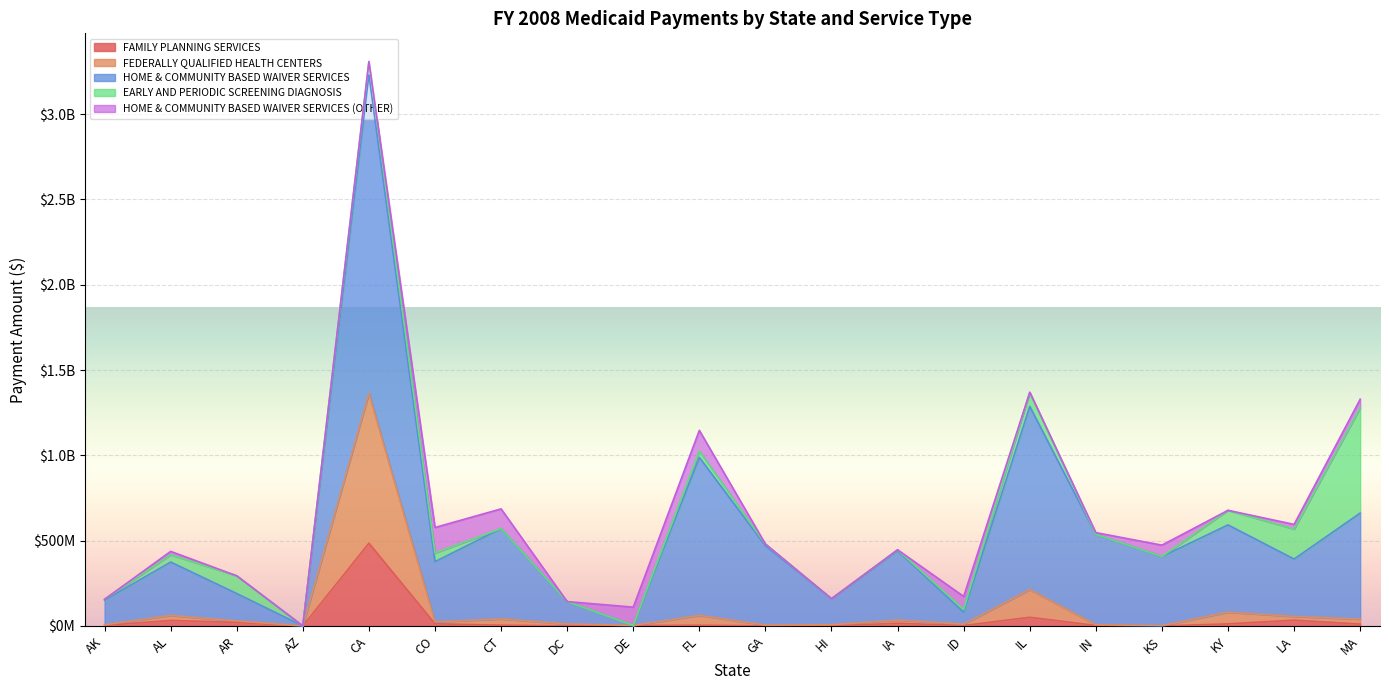

What is the sum of the HOME & COMMUNITY BASED WAIVER SERVICES values at CO and CT?

882773511